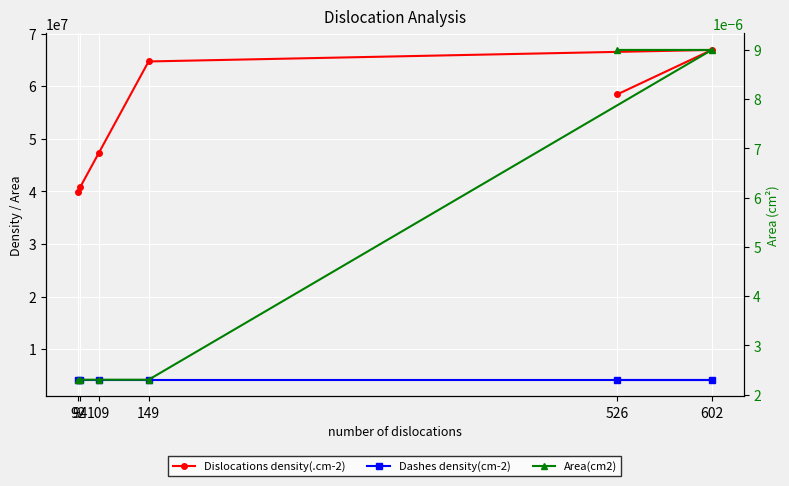

At how many categories does at least one series exceed 44044688?

4